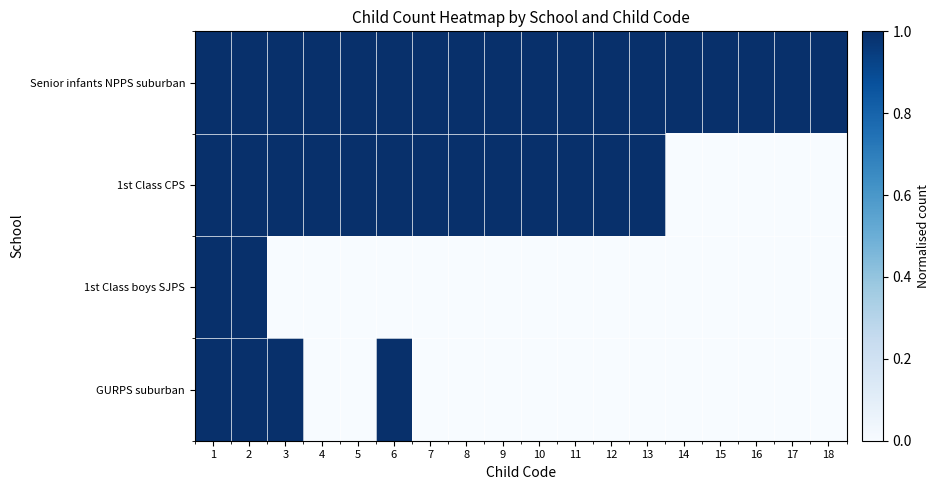

Which label corresponds to the smallest value in the chart?

14